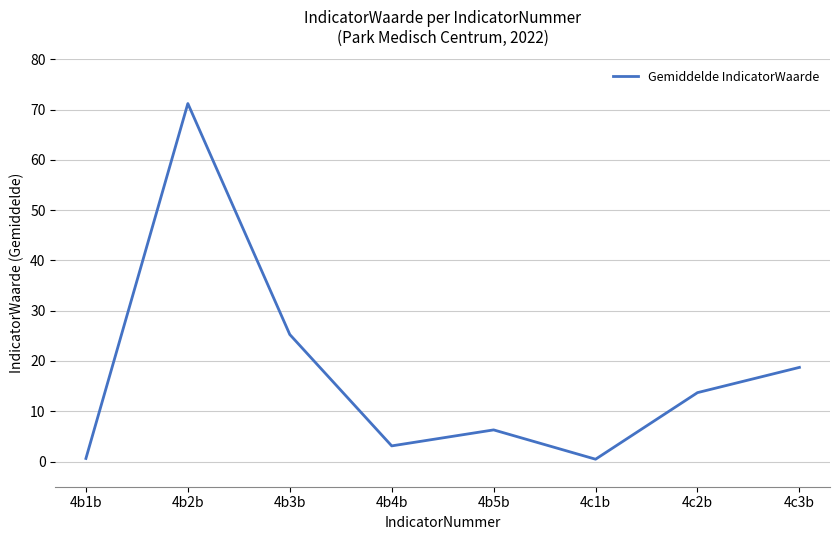

The value at 4b5b is 6.3. True or false?

True